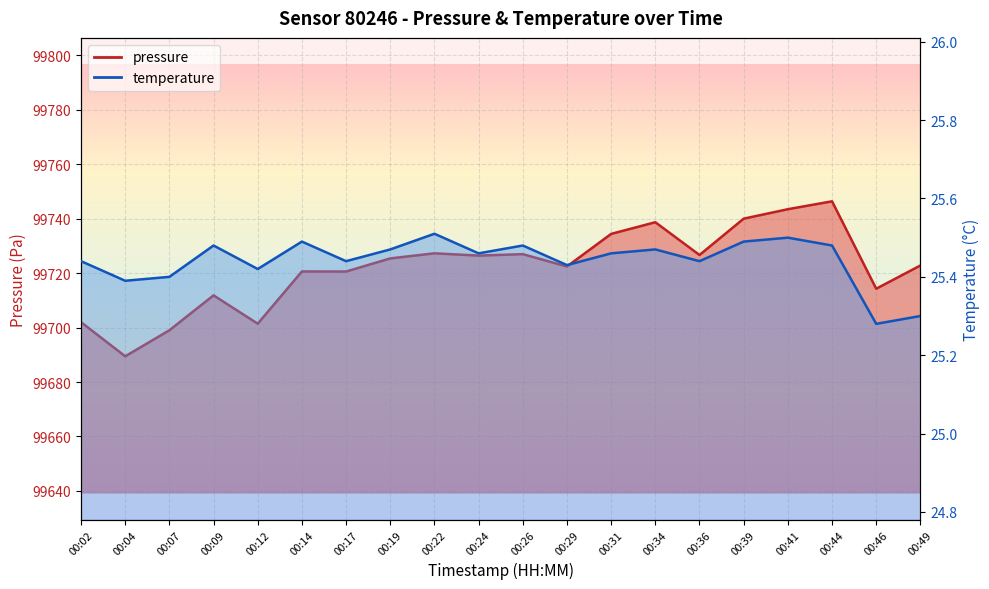

Rank the series by their maximum value, from highest to lowest.

pressure, temperature